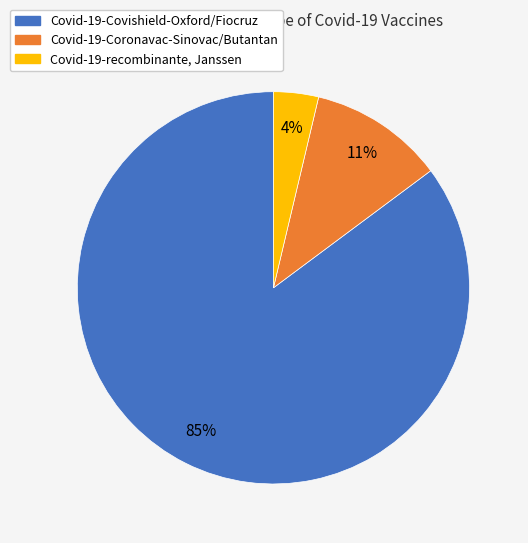

Rank the categories by value from lowest to highest.

Covid-19-recombinante, Janssen, Covid-19-Coronavac-Sinovac/Butantan, Covid-19-Covishield-Oxford/Fiocruz